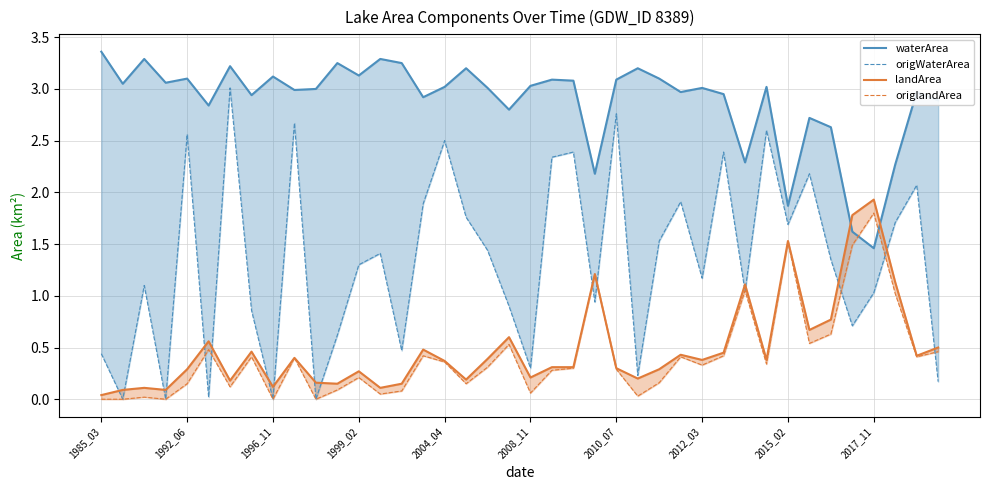

What is the total value across all series at 34?

5.4